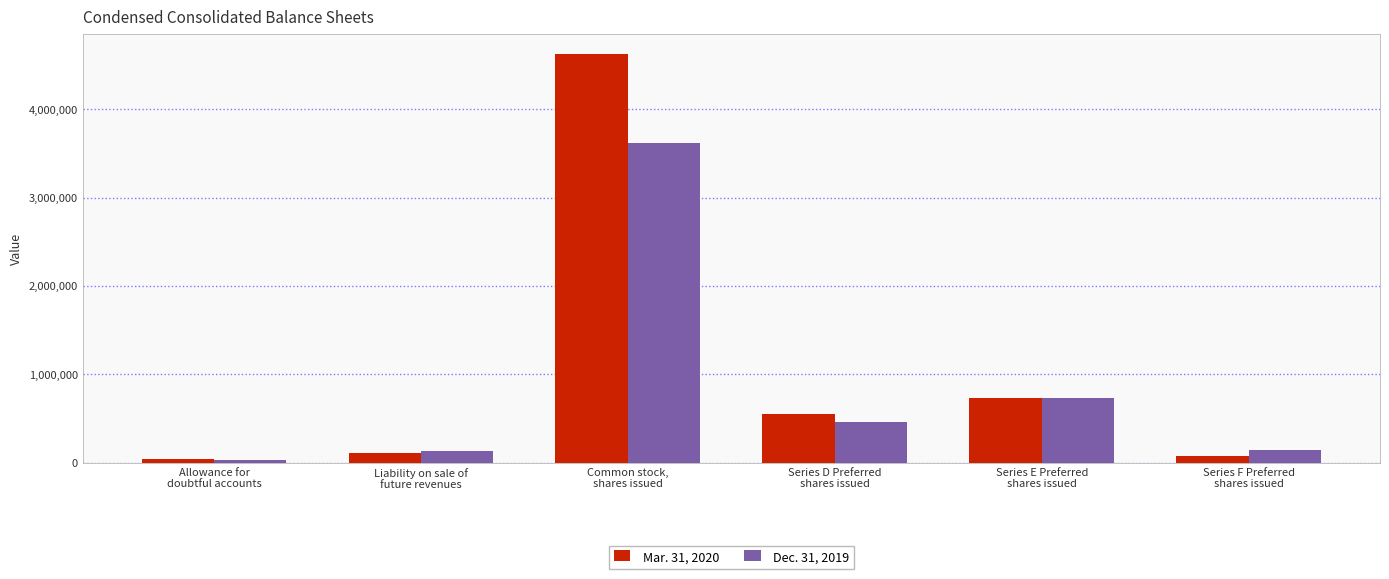

The Dec. 31, 2019 series shows 454546 at Series D Preferred
shares issued. True or false?

True